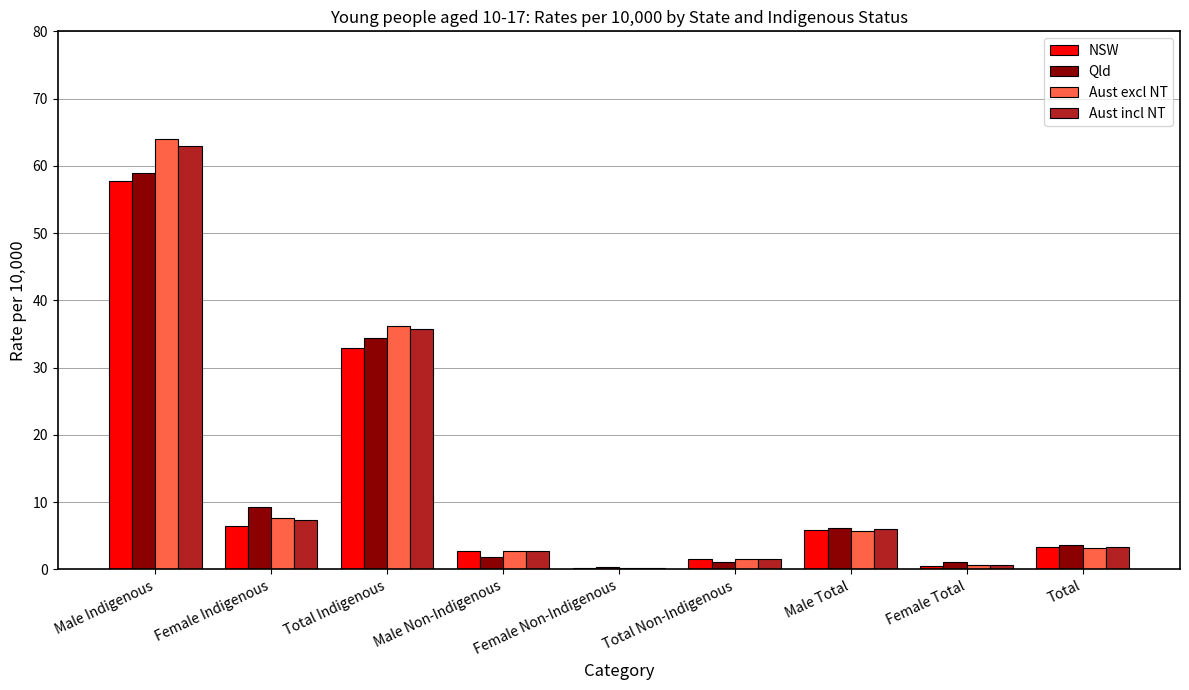

At which label does Aust excl NT first exceed 3?

Male Indigenous